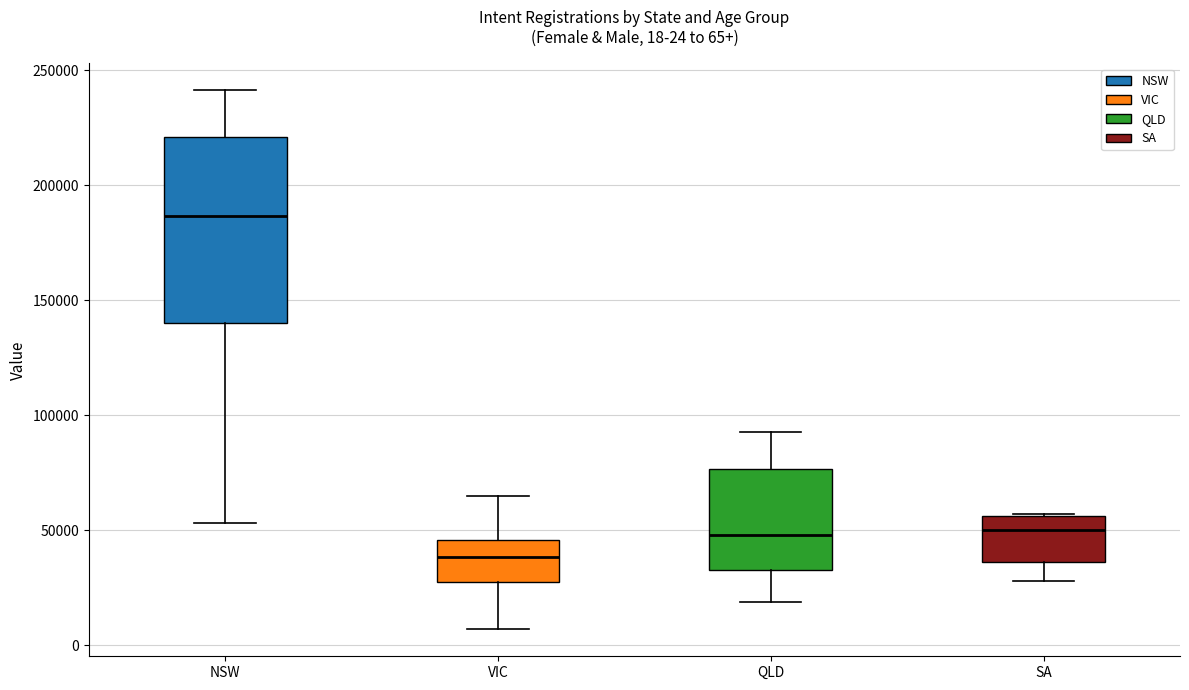

Which box's median line is the highest?

NSW